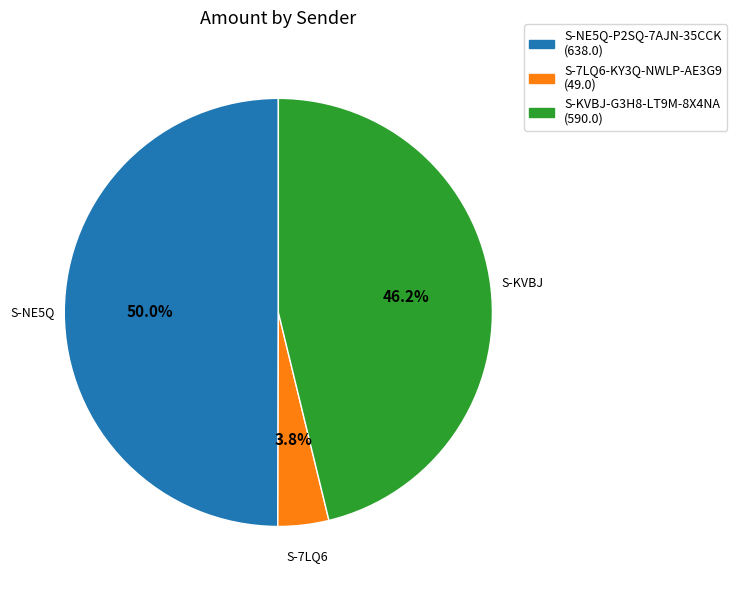

Does S-7LQ6-KY3Q-NWLP-AE3G9 account for over 50% of the chart?

No